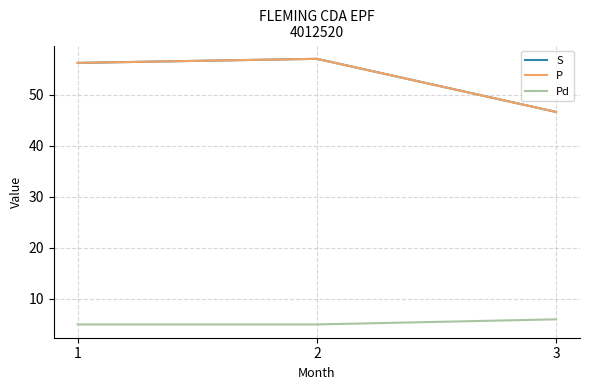

Is this an area chart (filled region under the line)?

No